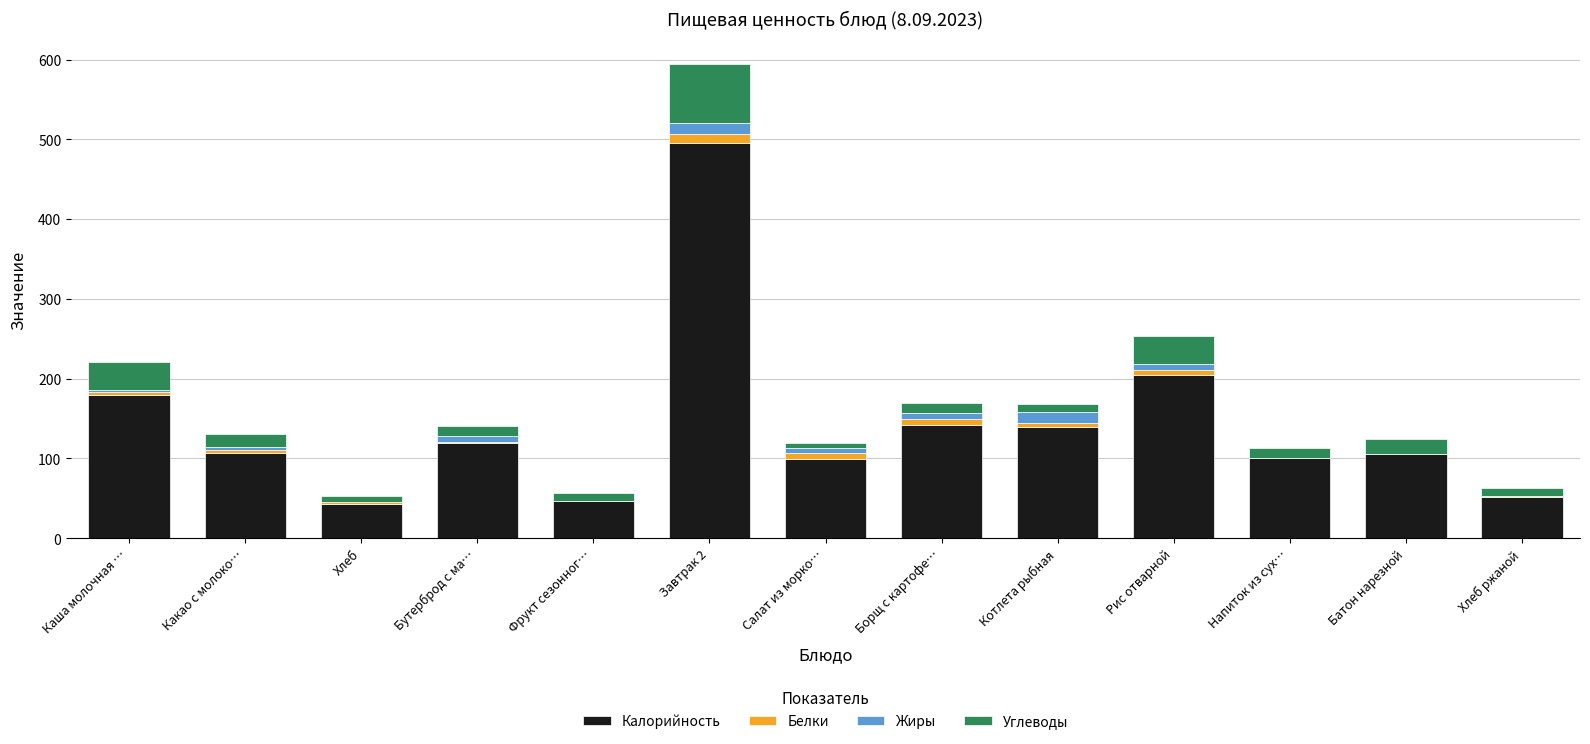

At which category is the sum across all series the highest?

Завтрак 2